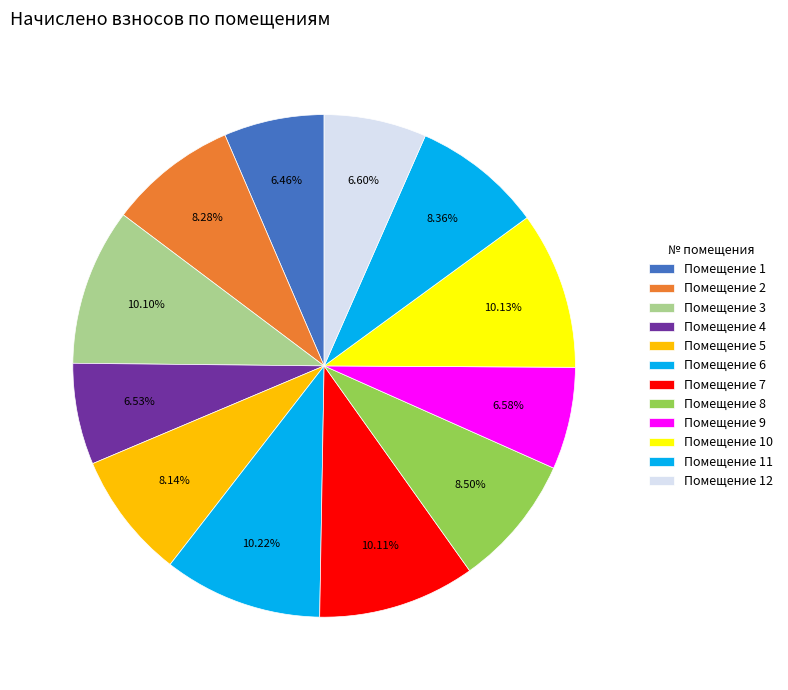

Count the number of slices in the pie.

12